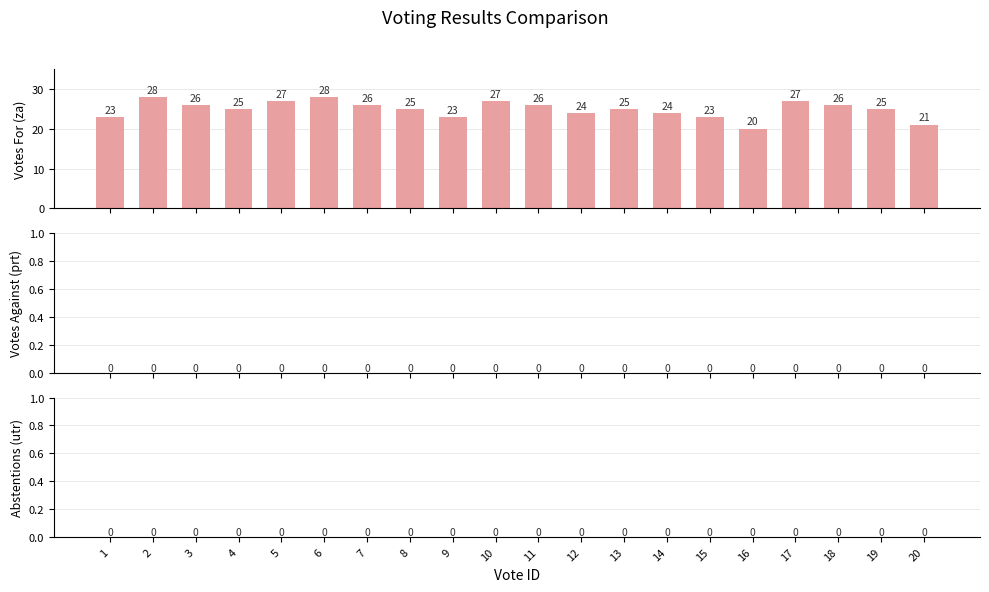

What is the value of the 19th bar from the left?

25